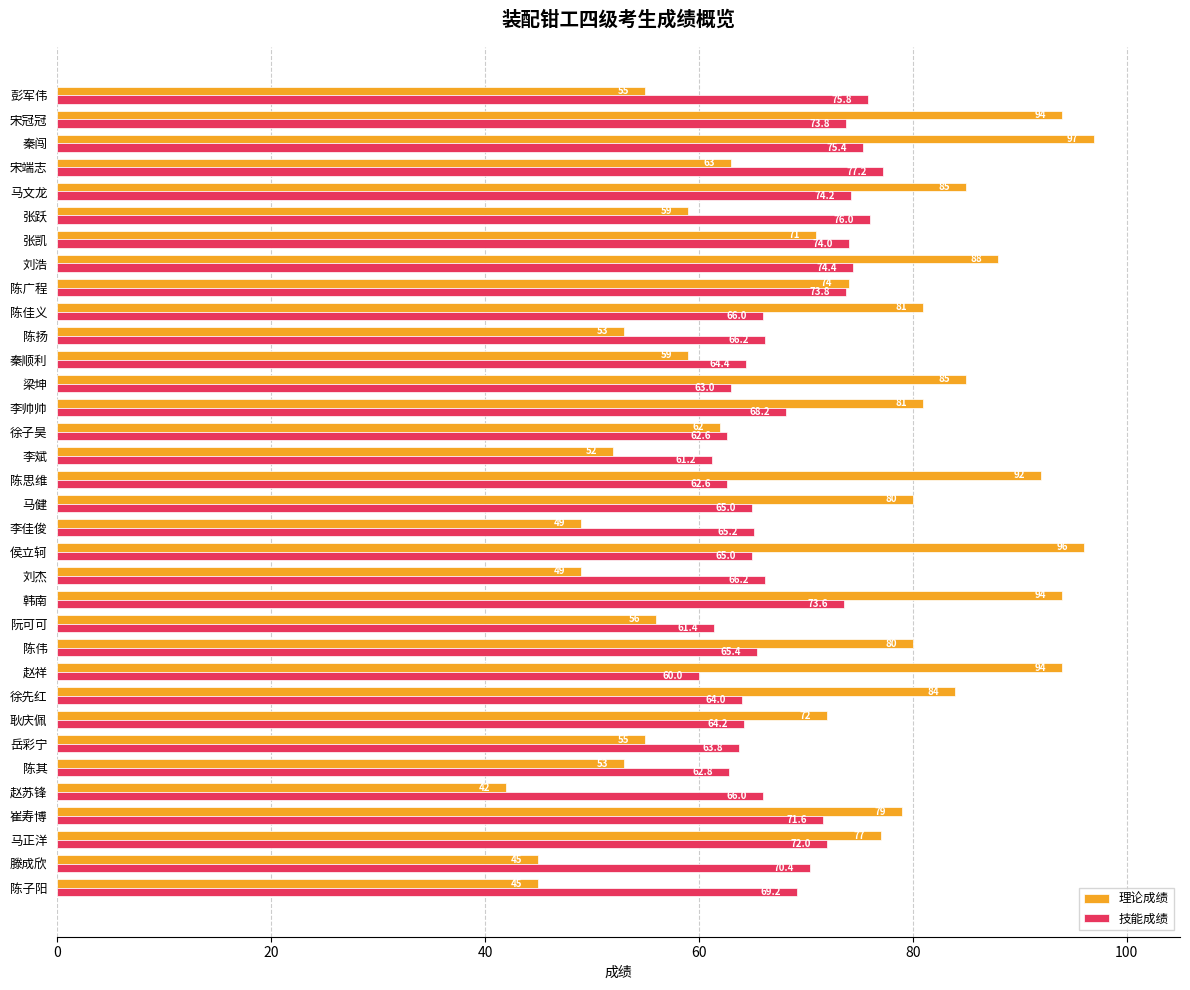

True or false: 理论成绩 has a value of 33.9 at 刘浩.

False